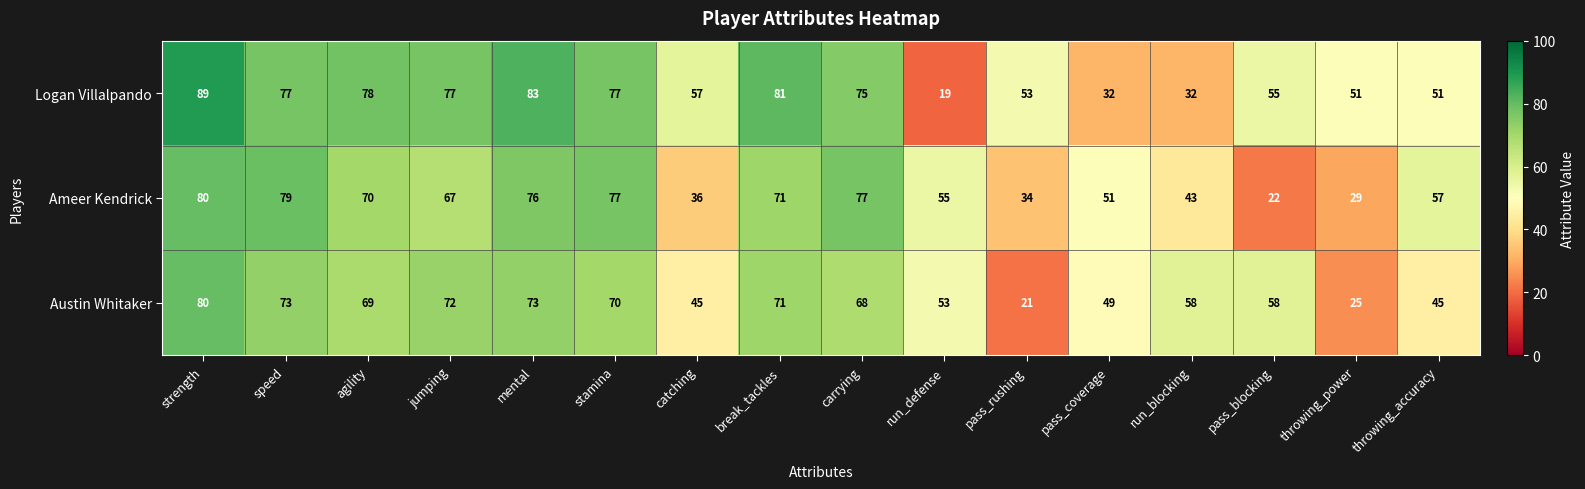

Between throwing_power and throwing_accuracy, which series saw the biggest shift?

Ameer Kendrick